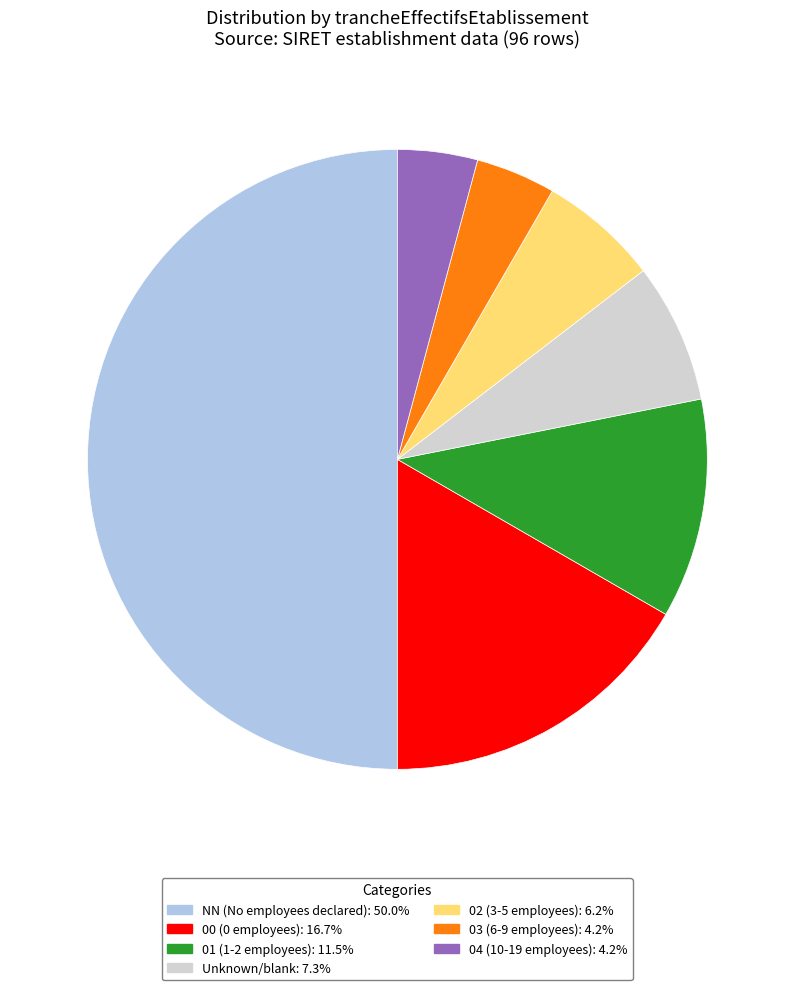

How many slices are in this pie chart?

7